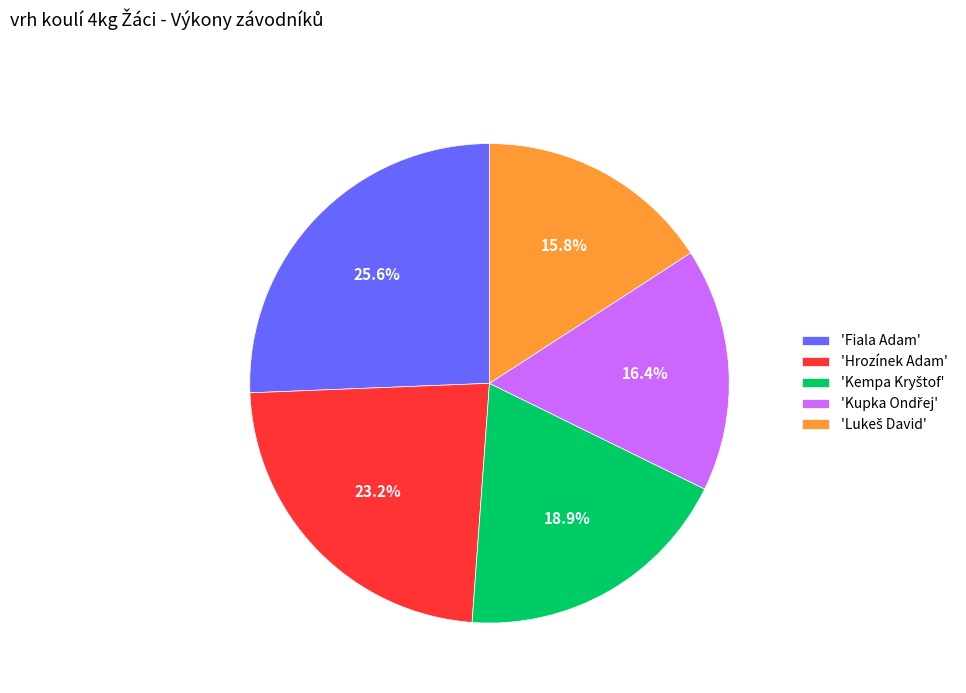

Is 'Fiala Adam' the majority of the pie?

No